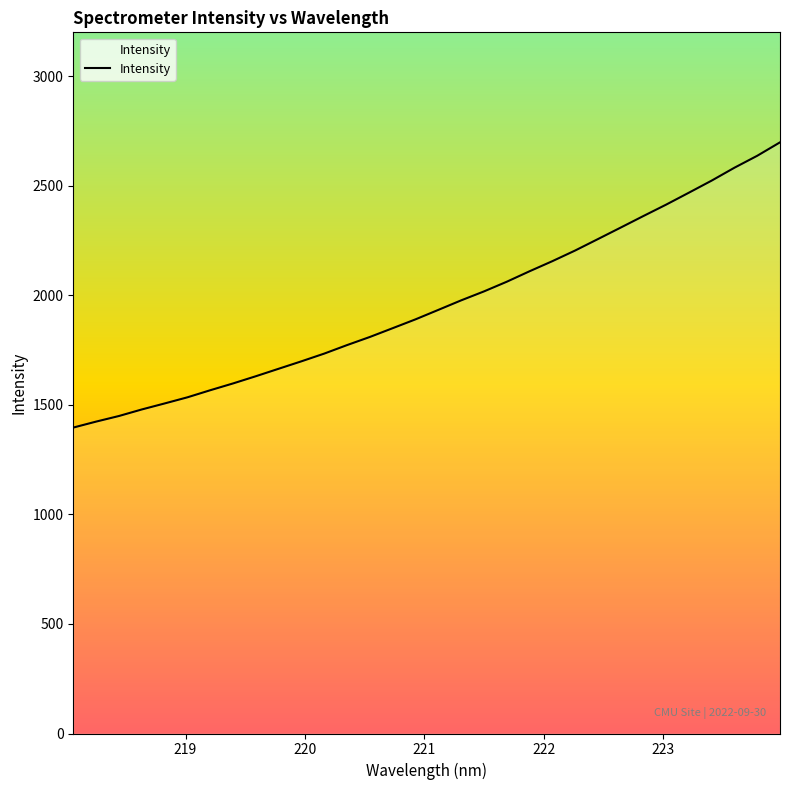

Does the chart display data point markers on the line(s)?

No